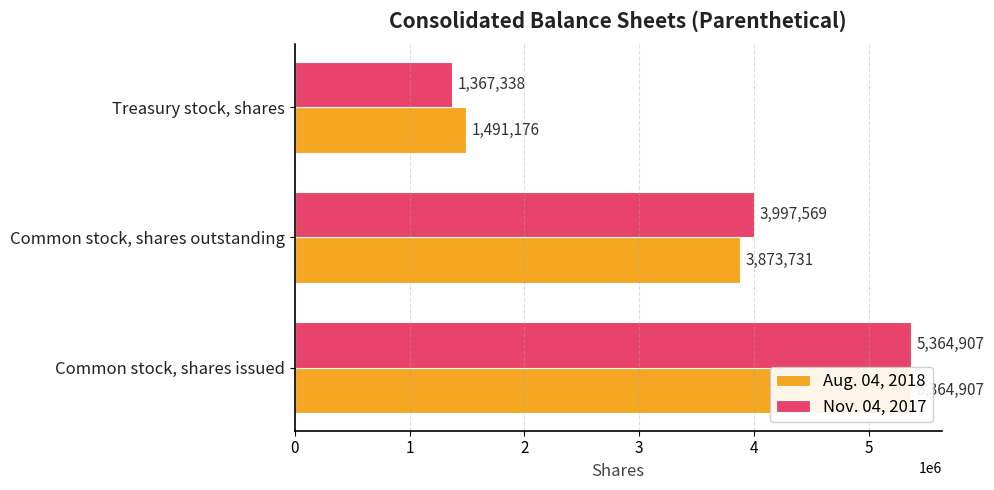

What is the sum of all Nov. 04, 2017 values?

10729814